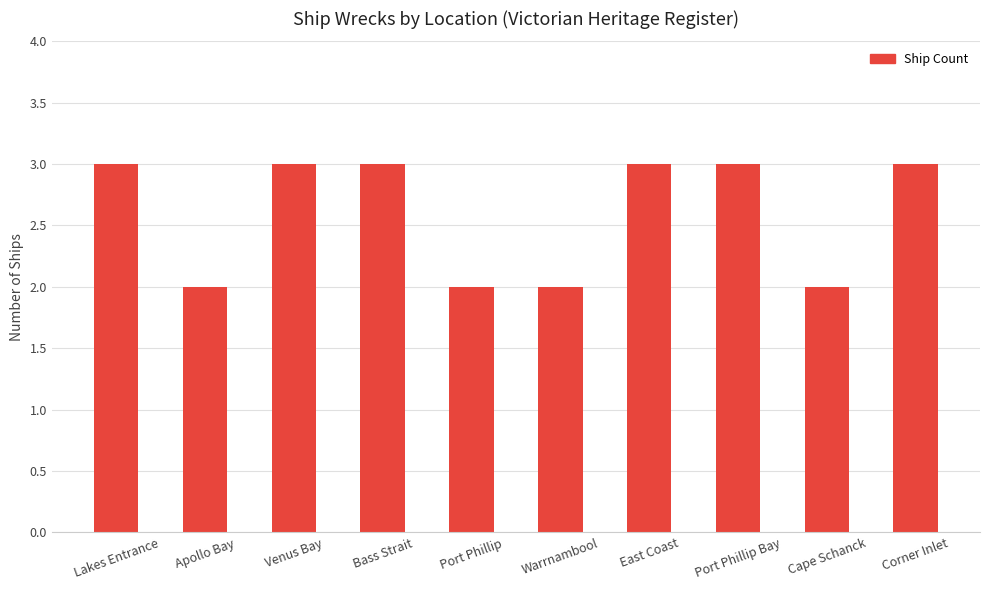

Reading left to right, extract all data points from this chart.

Lakes Entrance=3	Apollo Bay=2	Venus Bay=3	Bass Strait=3	Port Phillip=2	Warrnambool=2	East Coast=3	Port Phillip Bay=3	Cape Schanck=2	Corner Inlet=3